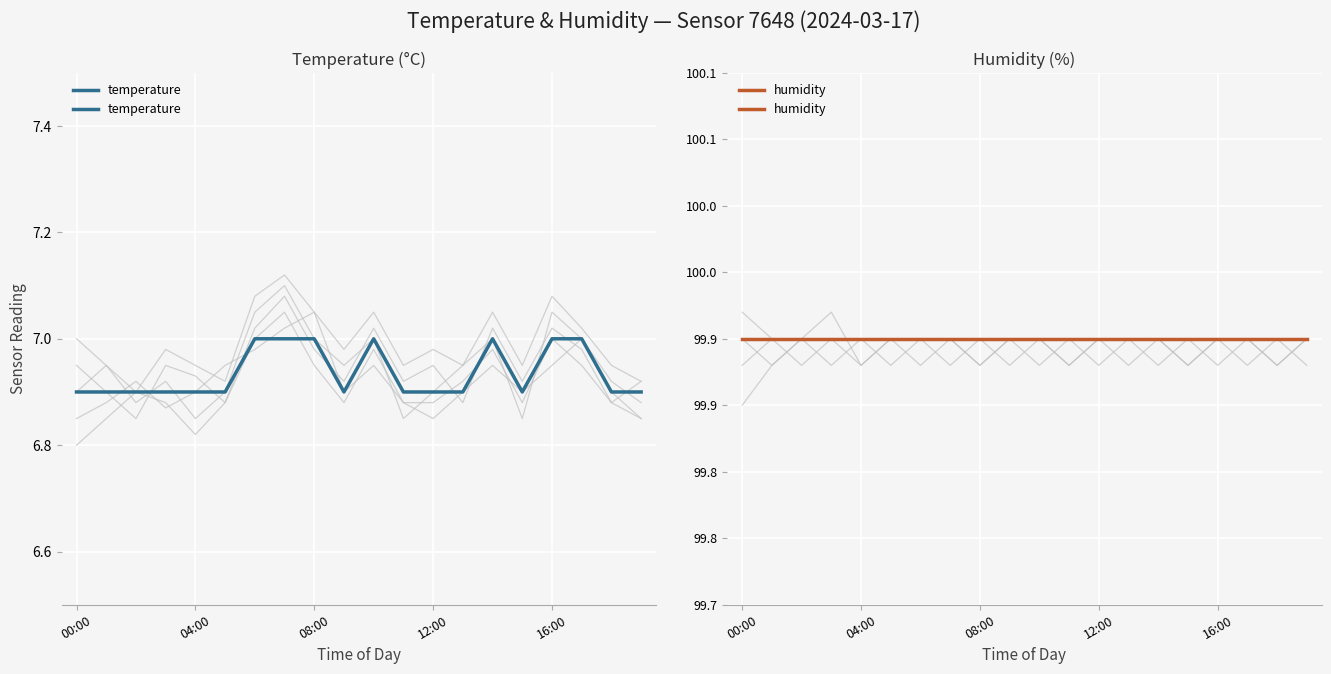

How many lines are shown in the chart?

2